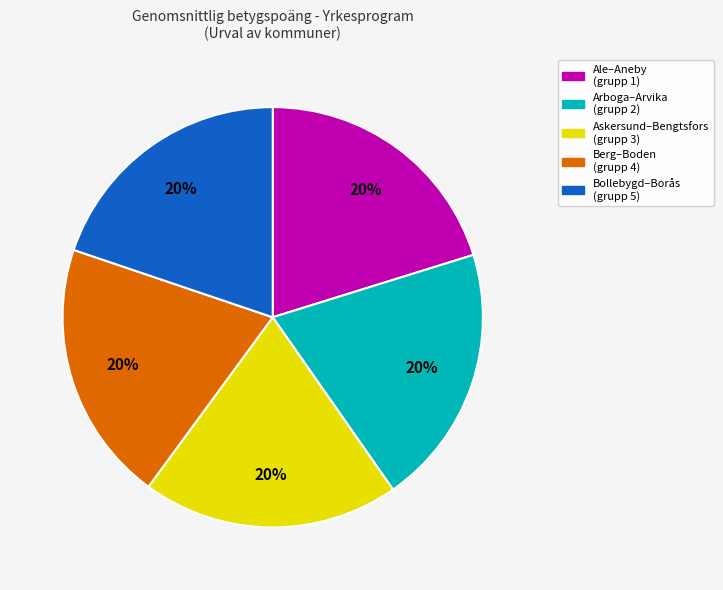

Is the sum of Berg–Boden (grupp 4) and Bollebygd–Borås (grupp 5) greater than half?

No